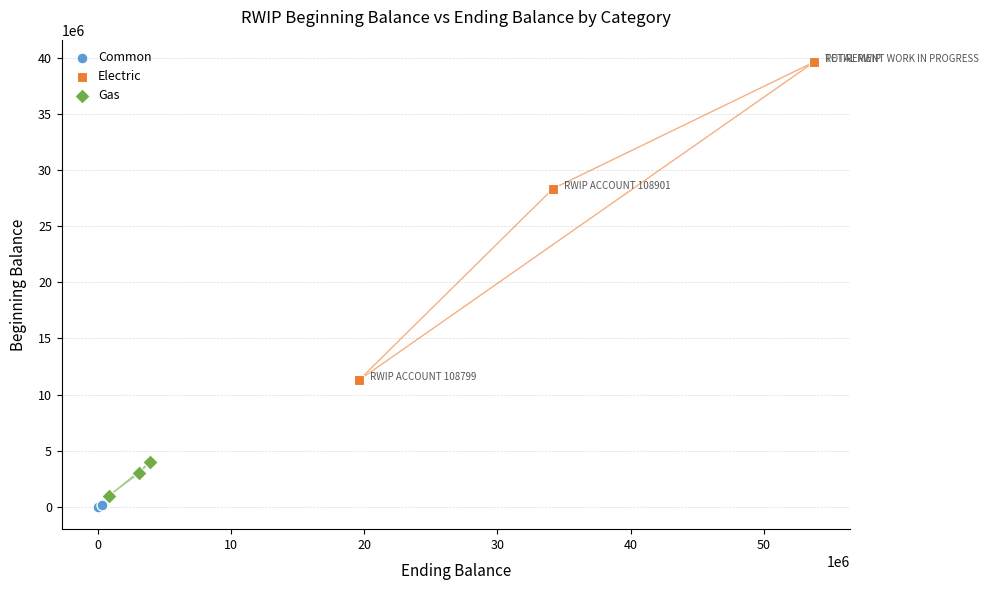

Which series reaches the maximum Y coordinate?

Electric